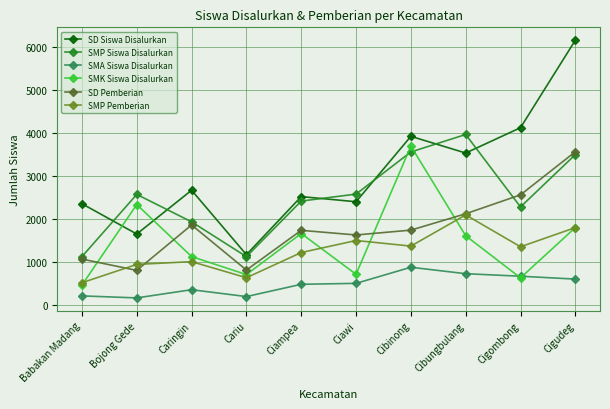

The value of SMK Siswa Disalurkan at Bojong Gede is 2337. True or false?

True